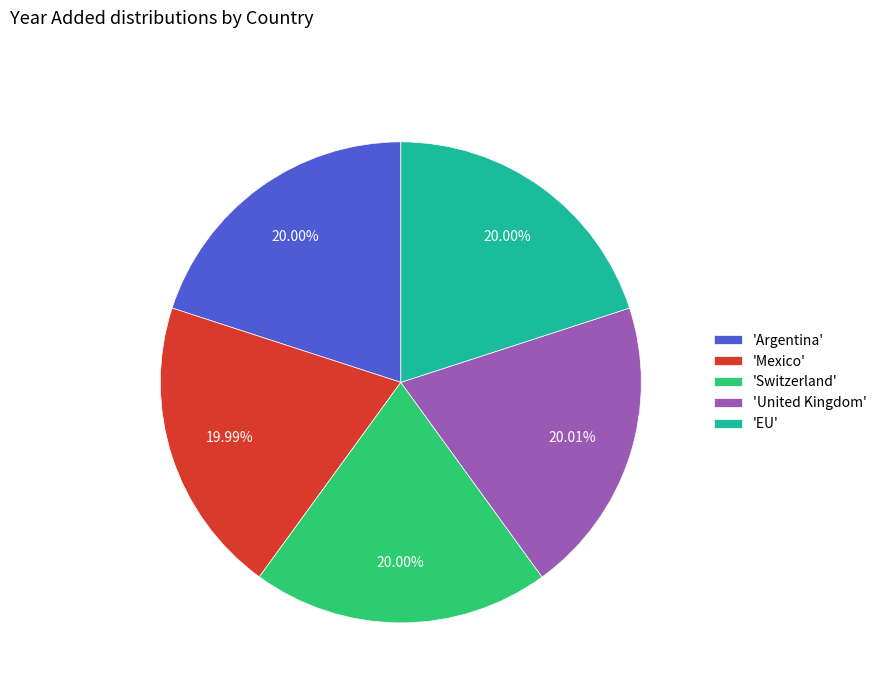

Is there a majority slice in this chart?

No